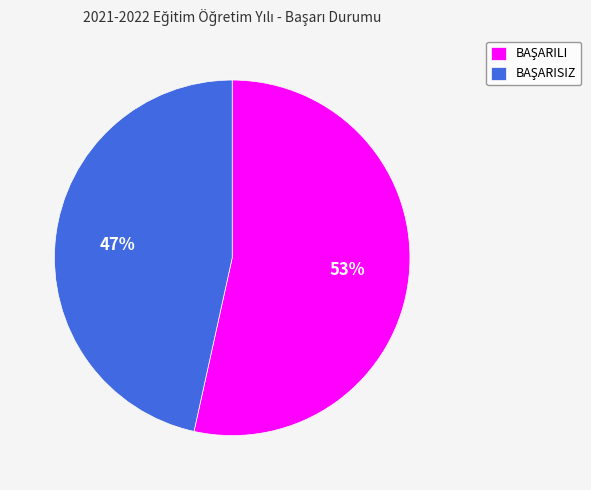

To the nearest percent, what is the average slice percentage?

50%